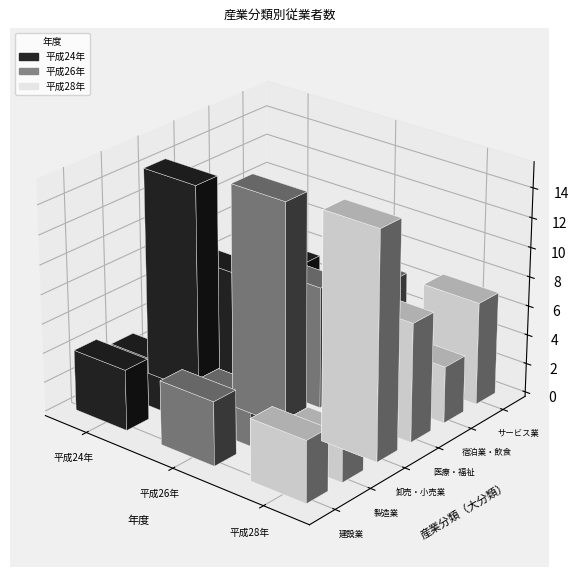

Is it true that 宿泊業・飲食サービス業 equals 4025 at 平成26年?

True